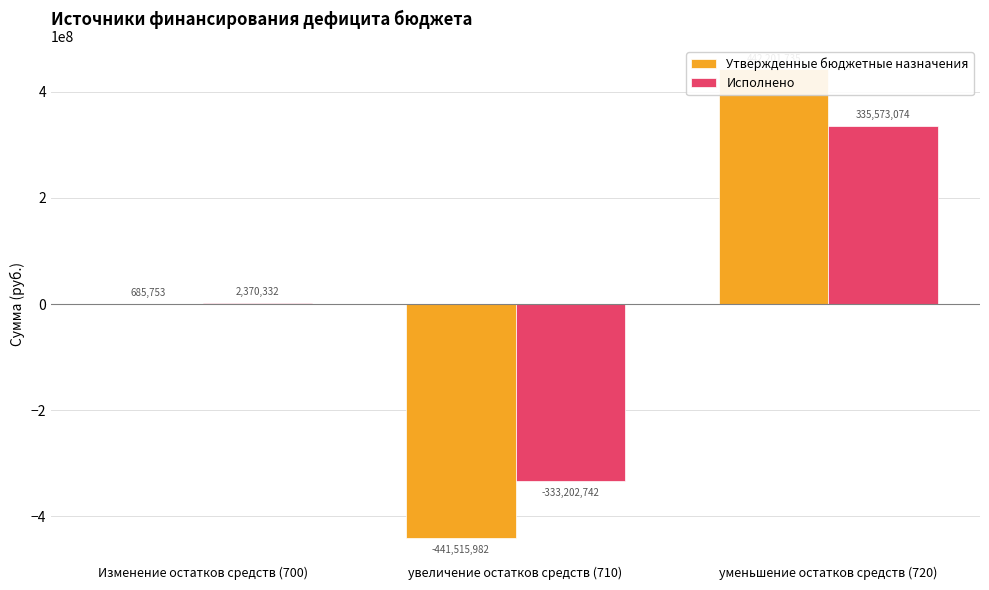

Is the value of Утвержденные бюджетные назначения at увеличение остатков средств (710) greater than the value of Исполнено at Изменение остатков средств (700)?

No